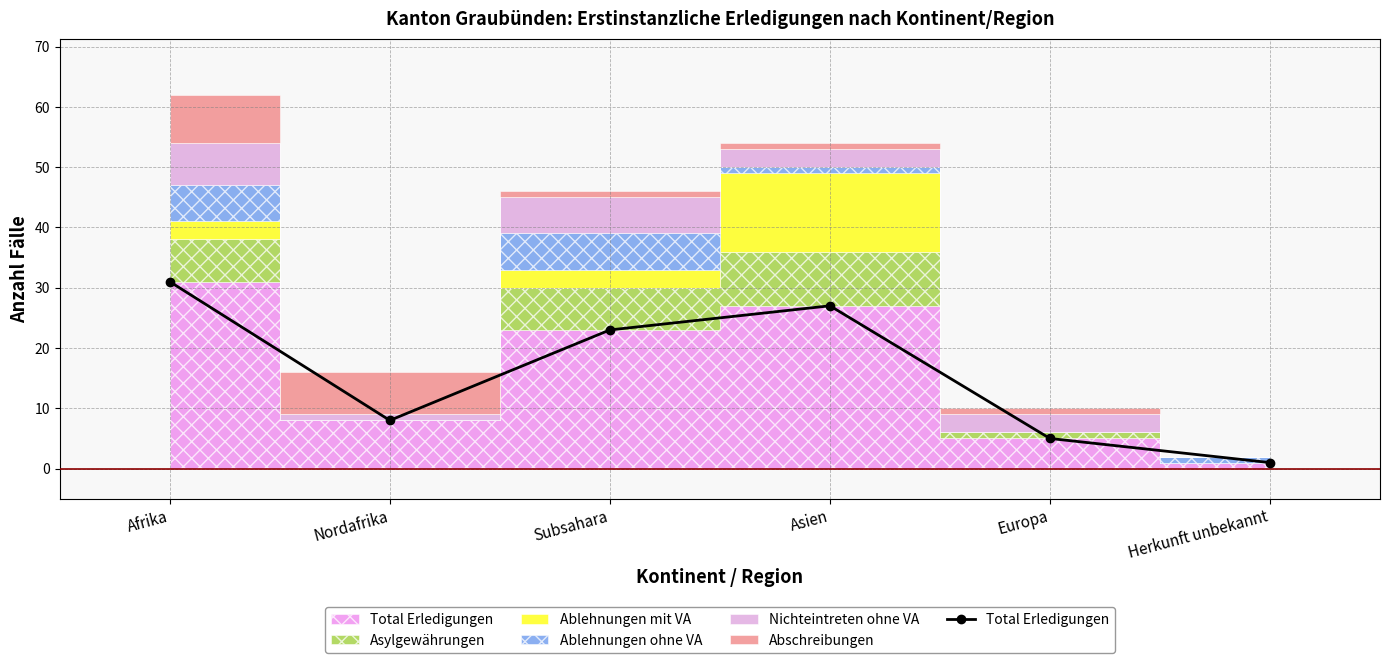

Where is the first local maximum?

Asien